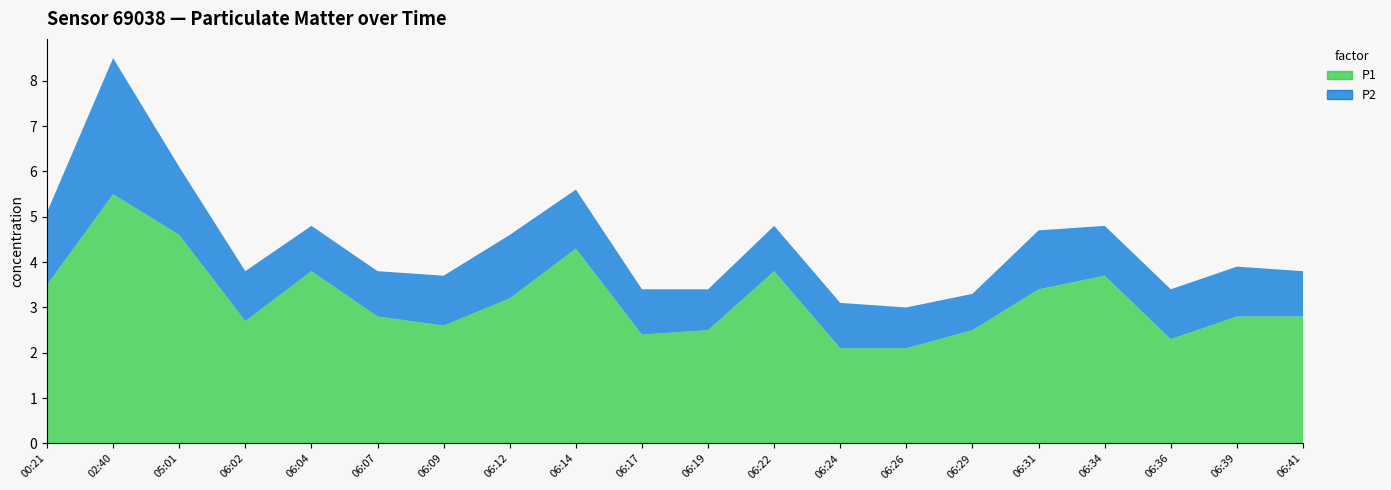

Reading left to right, transcribe all the data shown in this chart.

P1: 00:21=3.5	02:40=5.5	05:01=4.6	06:02=2.7	06:04=3.8	06:07=2.8	06:09=2.6	06:12=3.2	06:14=4.3	06:17=2.4	06:19=2.5	06:22=3.8	06:24=2.1	06:26=2.1	06:29=2.5	06:31=3.4	06:34=3.7	06:36=2.3	06:39=2.8	06:41=2.8
P2: 00:21=1.6	02:40=3.0	05:01=1.5	06:02=1.1	06:04=1.0	06:07=1.0	06:09=1.1	06:12=1.4	06:14=1.3	06:17=1.0	06:19=0.9	06:22=1.0	06:24=1.0	06:26=0.9	06:29=0.8	06:31=1.3	06:34=1.1	06:36=1.1	06:39=1.1	06:41=1.0